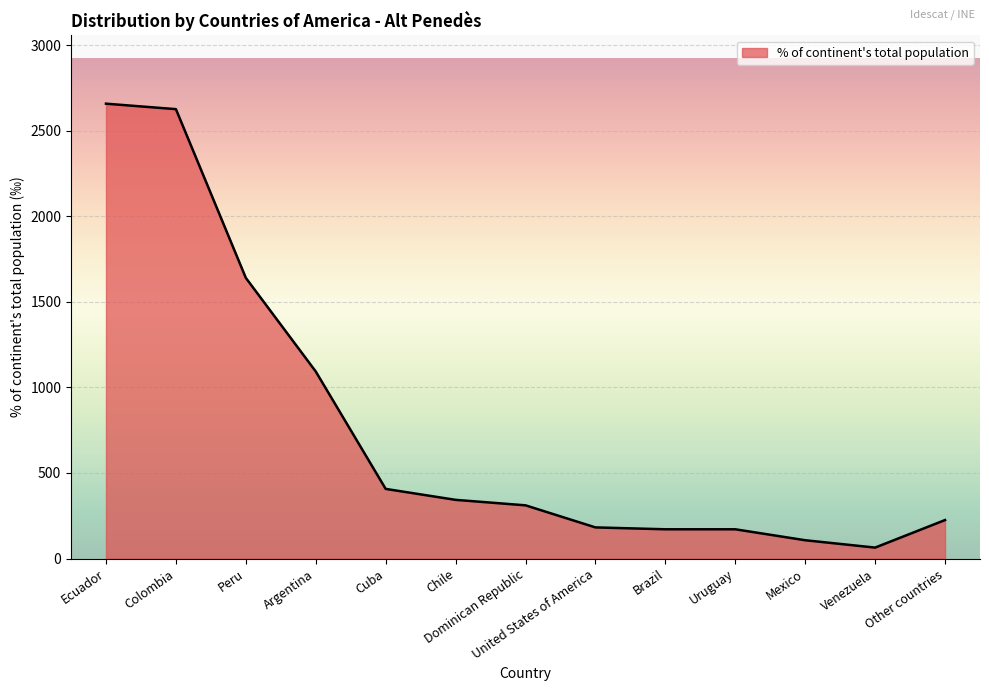

What is the minimum value shown in the chart?

64